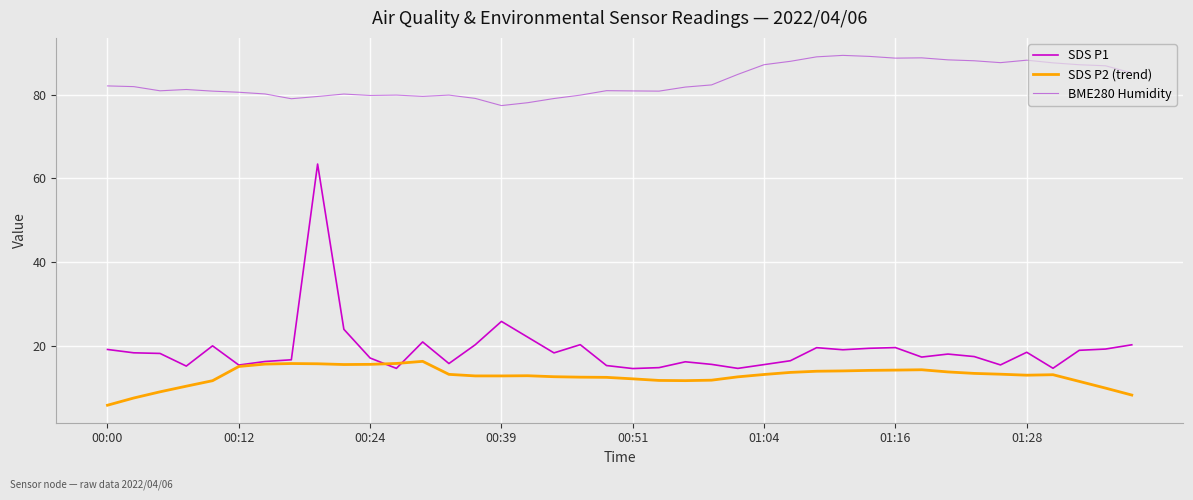

Which series has the largest total across all categories?

BME280 Humidity